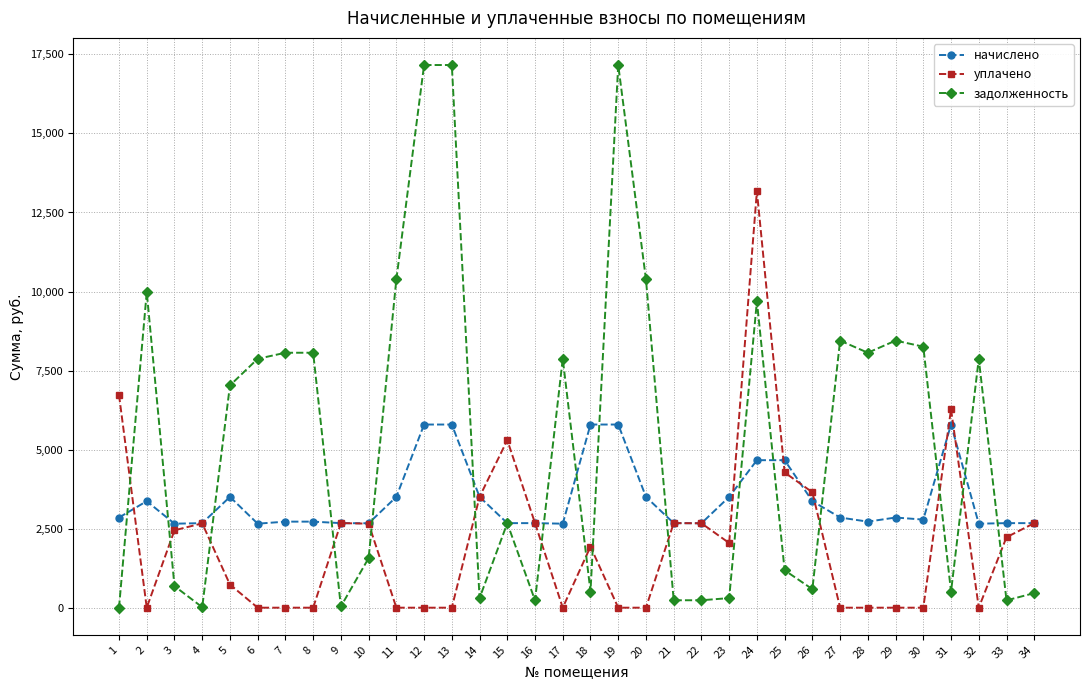

At which category does уплачено reach its first local peak?

4